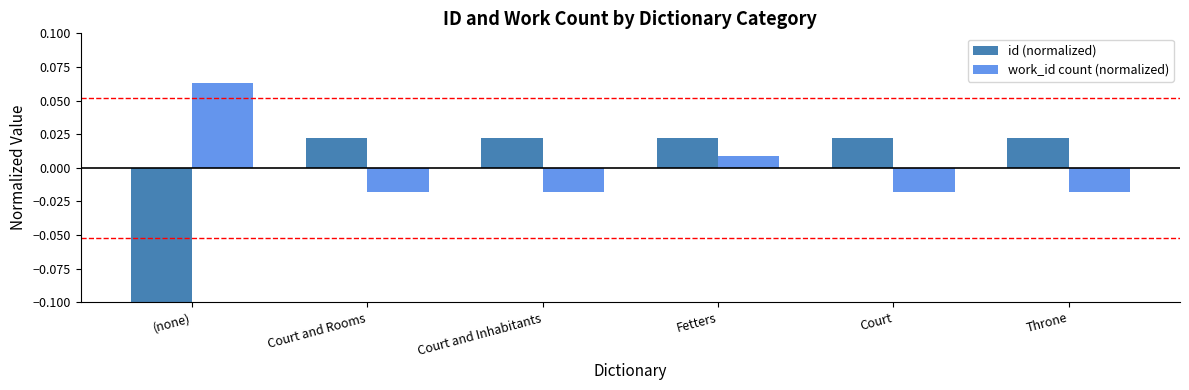

Read the work_id count (normalized) value at (none).

0.1